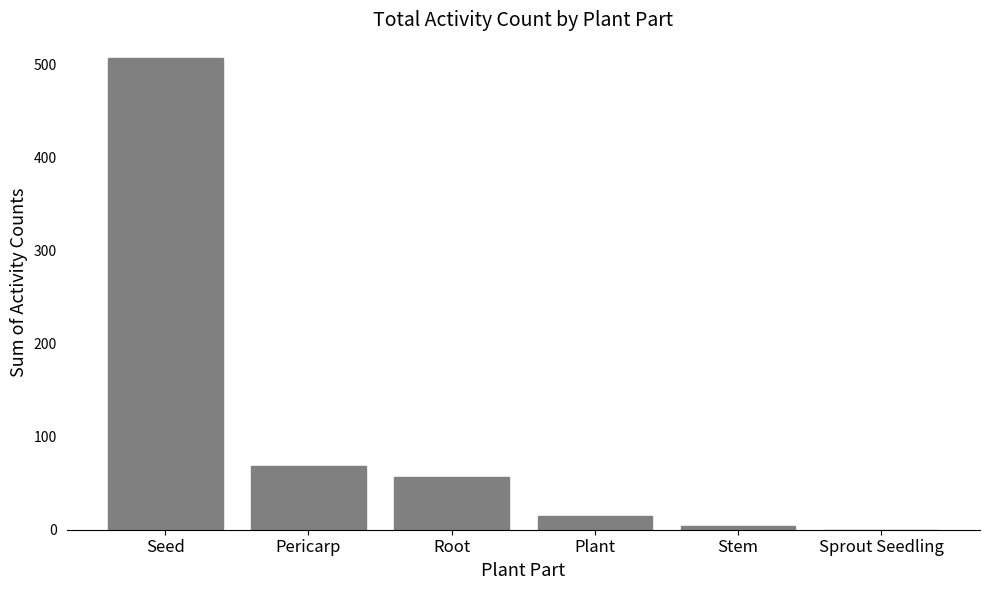

Is it true that the value at Pericarp is 69?

True